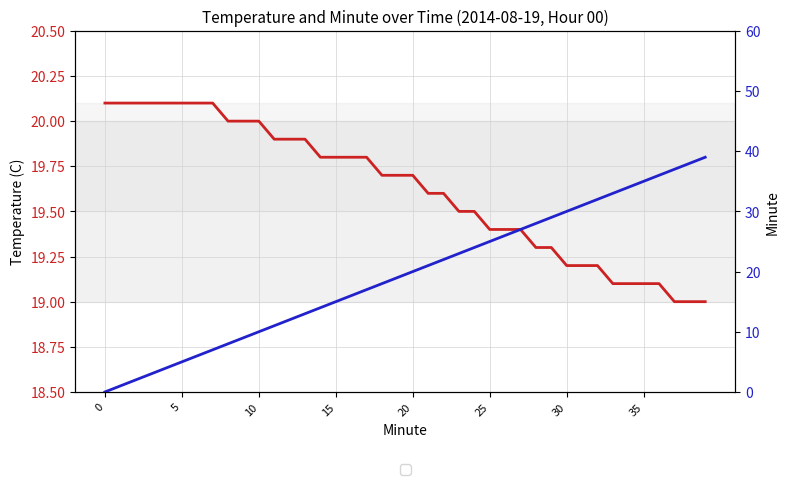

What is the sum of the Minute values at 0 and 10?

10.0